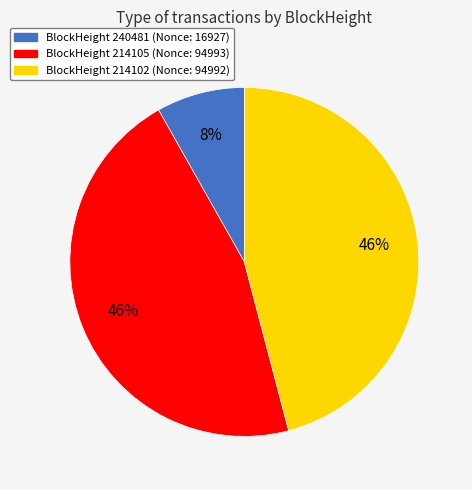

To the nearest percent, what is the difference between the largest and smallest slice percentages?

38%